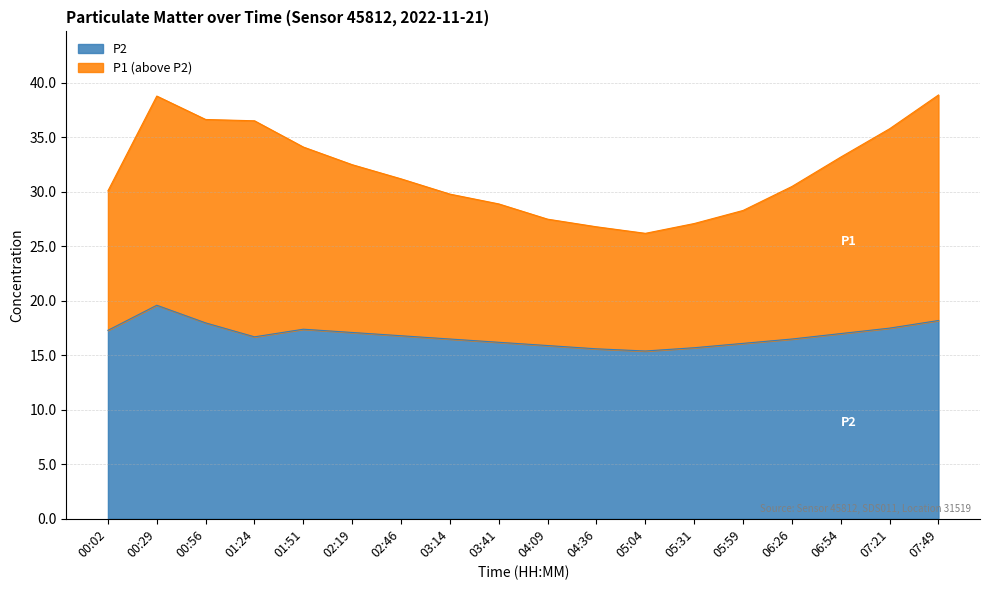

How many lines are shown in the chart?

2